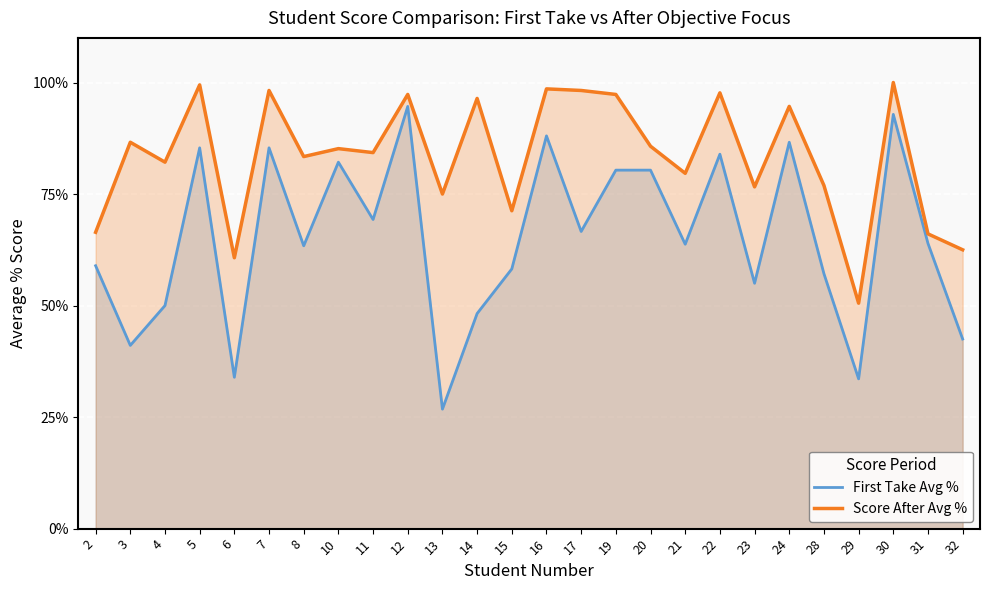

True or false: First Take Avg % and Score After Avg % intersect in this chart.

False